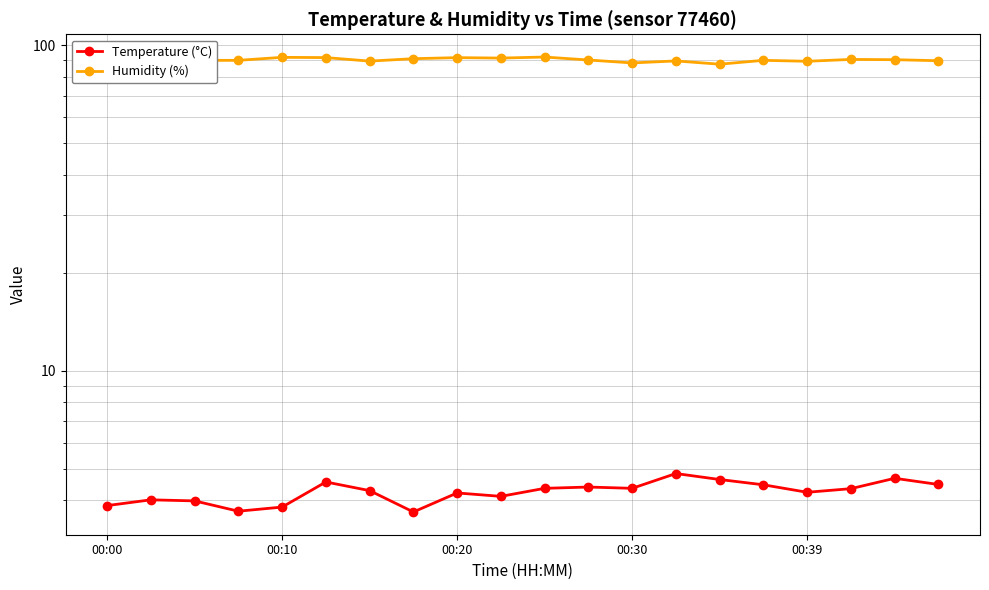

Rank the series by their average value, from lowest to highest.

Temperature (°C), Humidity (%)